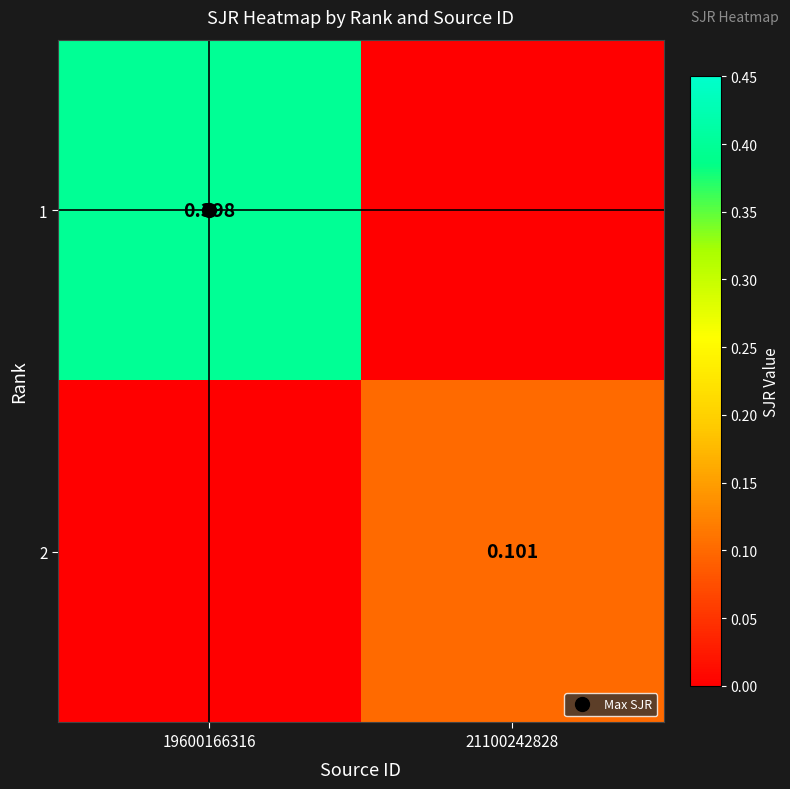

What is the approximate value of 2 at 21100242828?

0.1